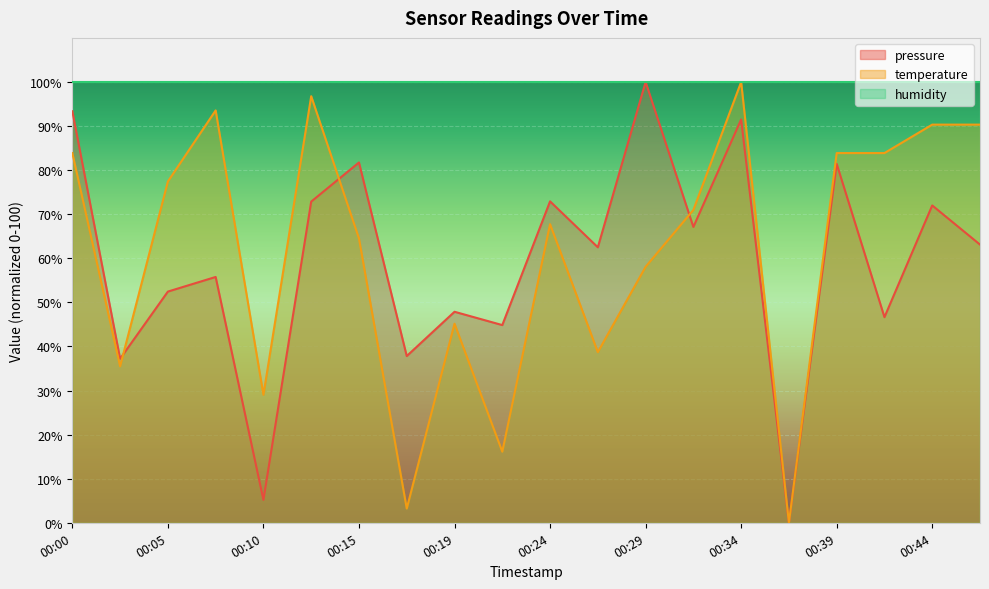

Which series has the largest total across all categories?

humidity